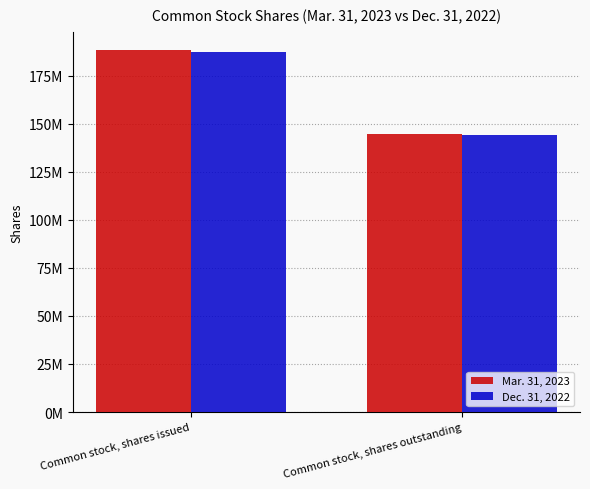

Does the chart contain stacked bars?

No